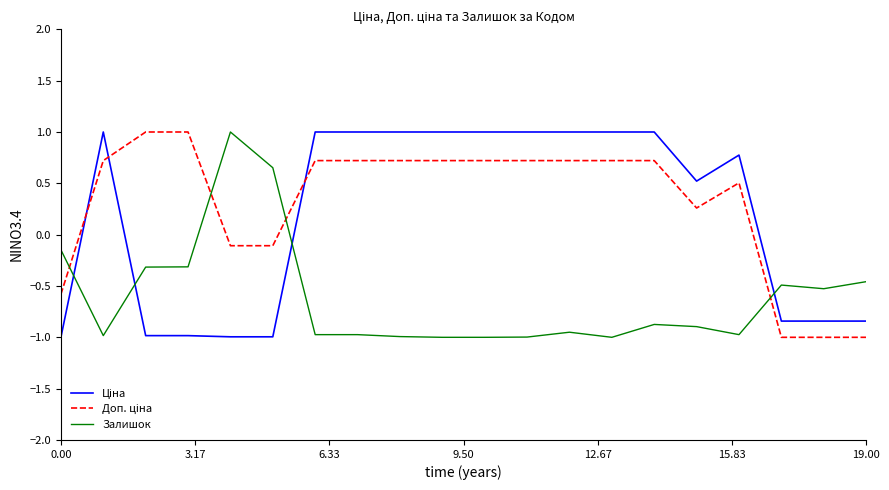

What is the maximum value for Залишок?

1.0